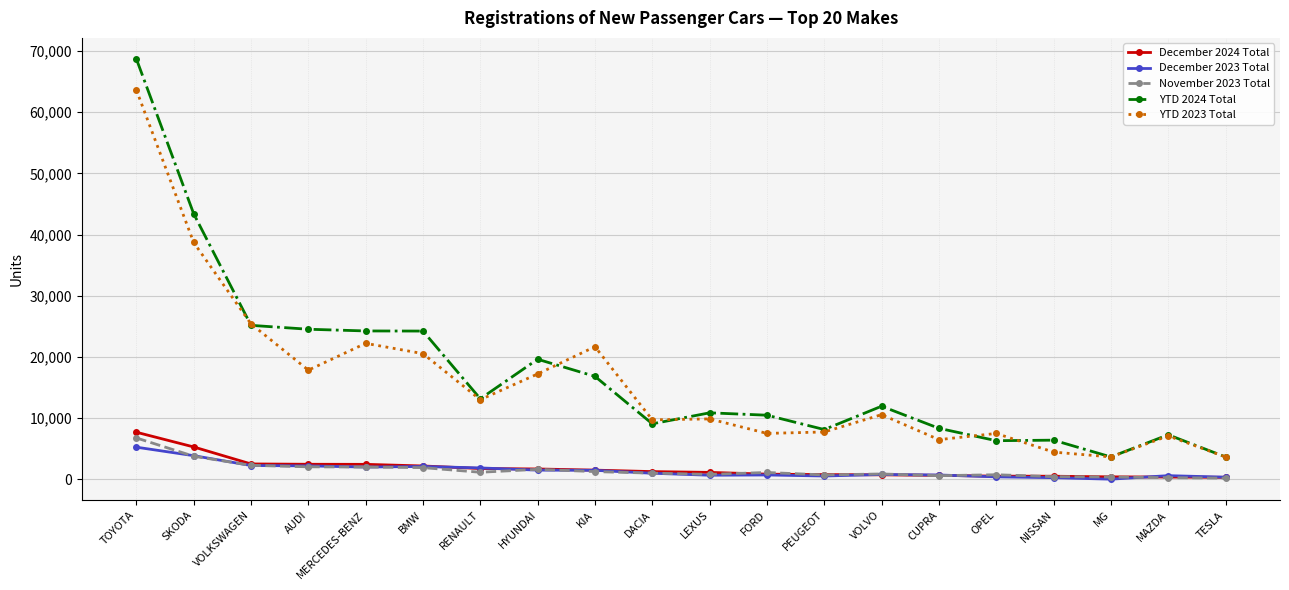

What is the smallest value displayed?

25